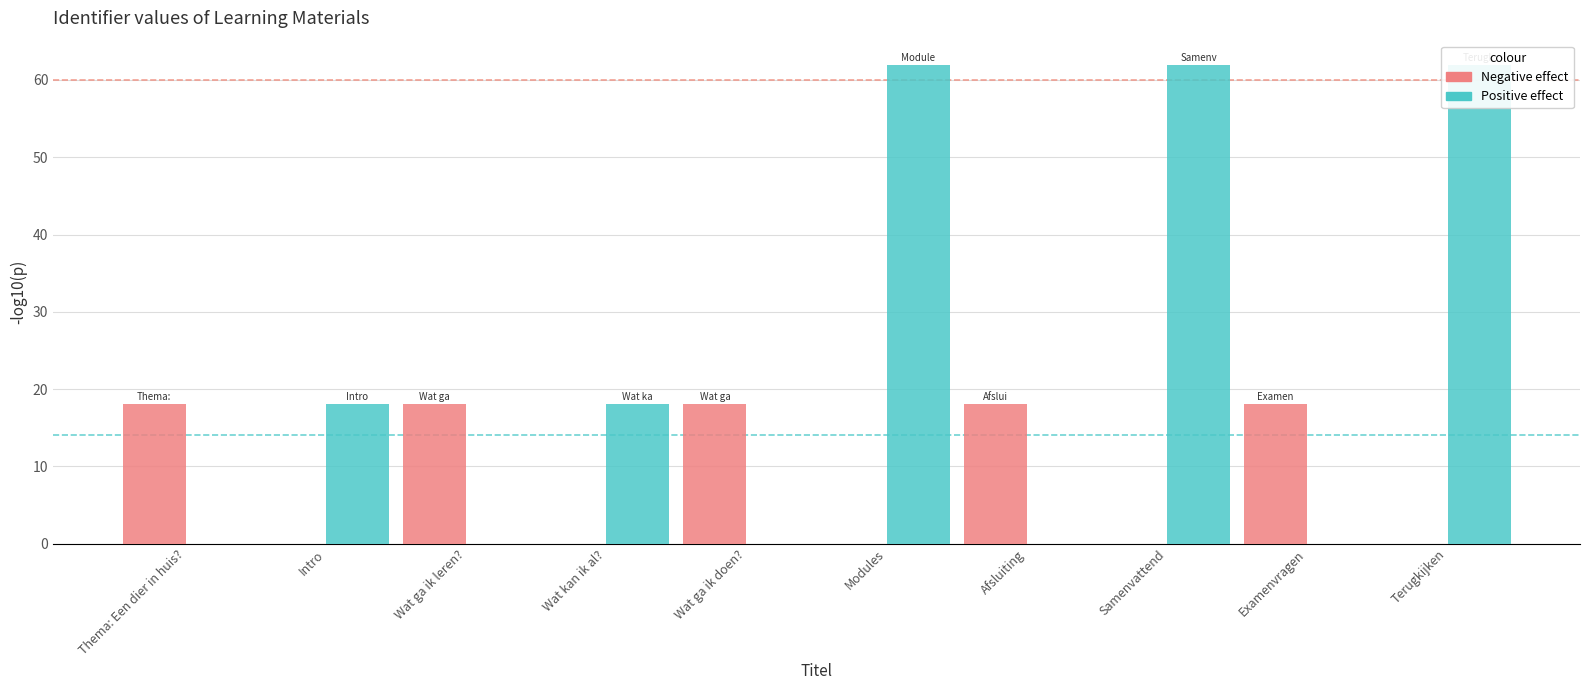

Are the bars horizontal?

No